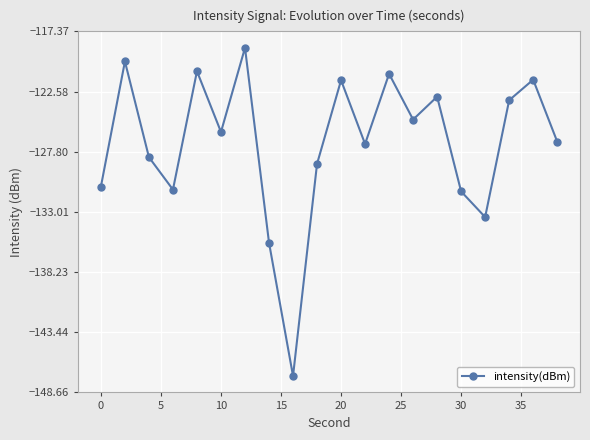

What is the minimum value shown in the chart?

-147.2